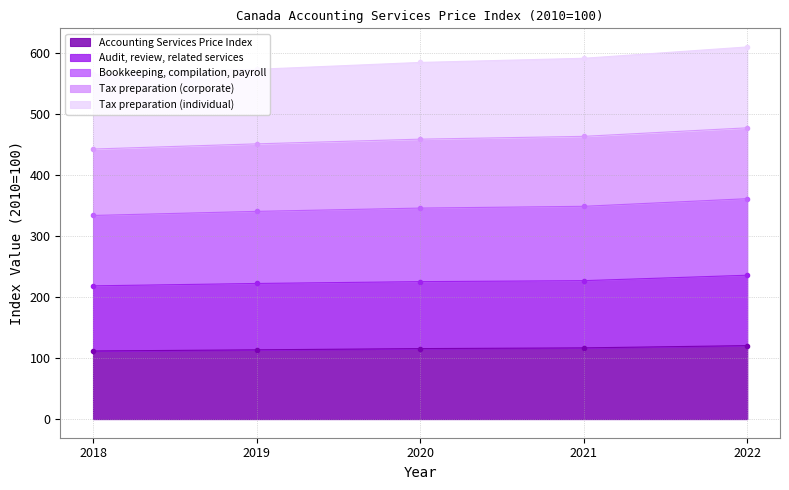

True or false: Accounting Services Price Index has a value of 186.0 at 2019.

False